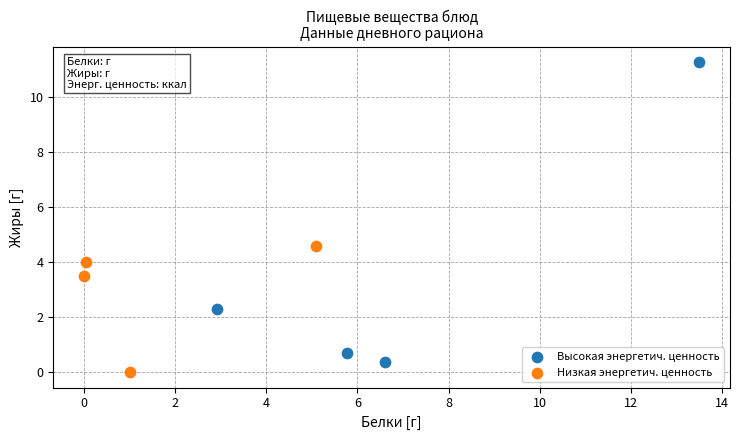

Which series has the widest spread of Y values?

Высокая энергетич. ценность